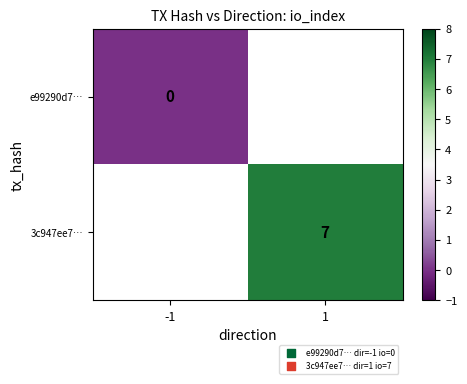

The value of 3c947ee7… at 1 is 7. True or false?

True